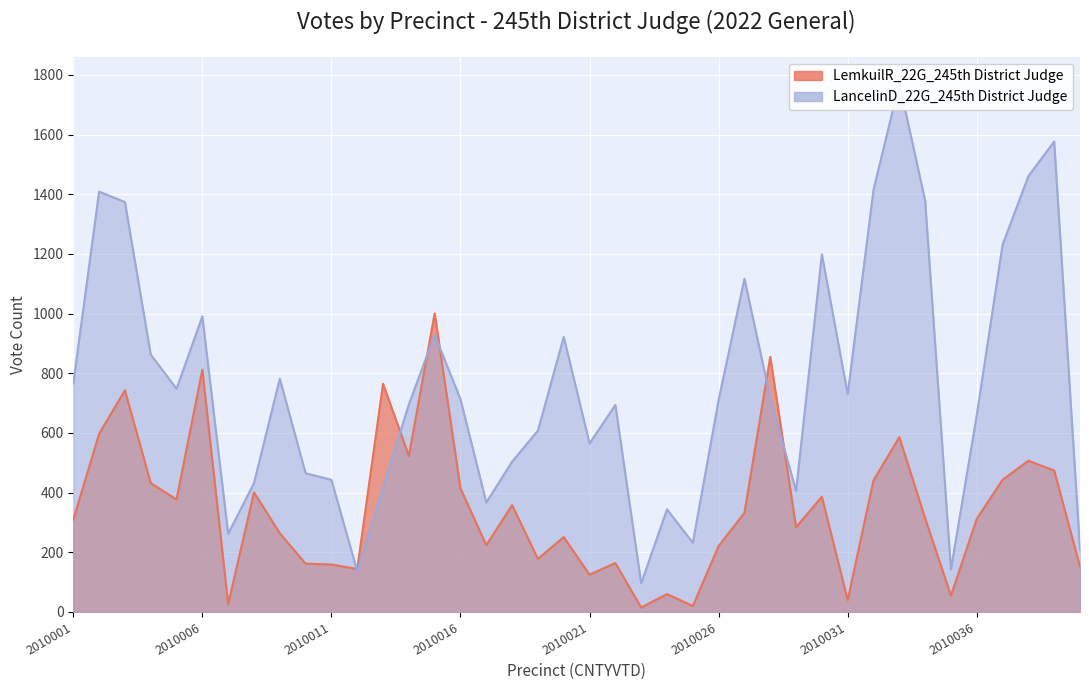

In LancelinD_22G_245th District Judge, how many points are lower than both neighbors (excluding endpoints)?

10